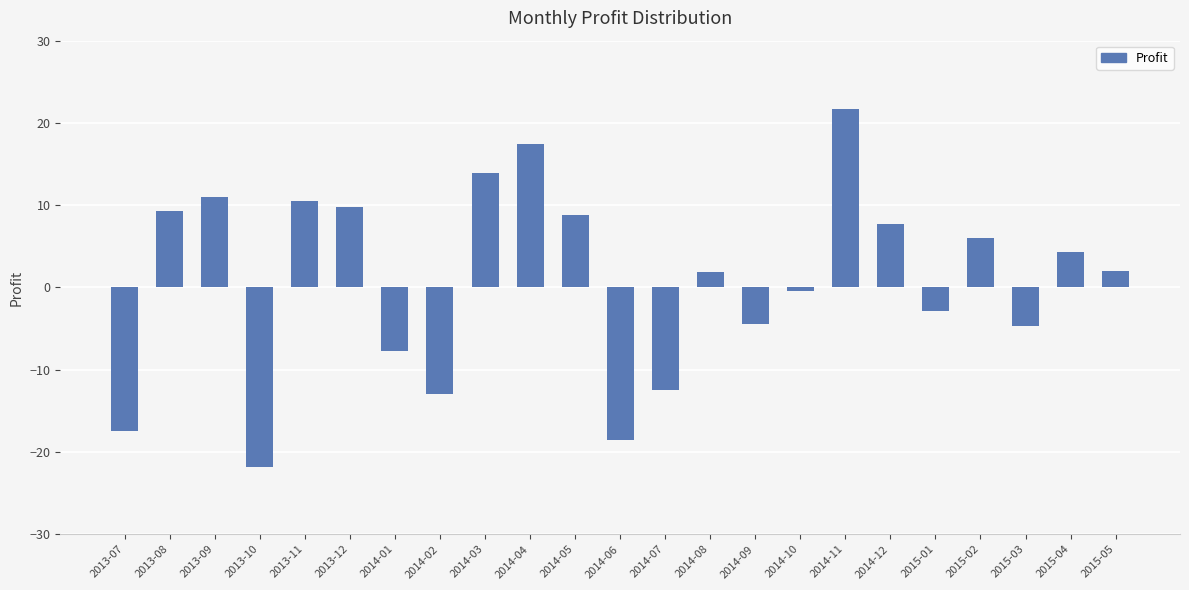

Which label corresponds to the largest value in the chart?

2014-11